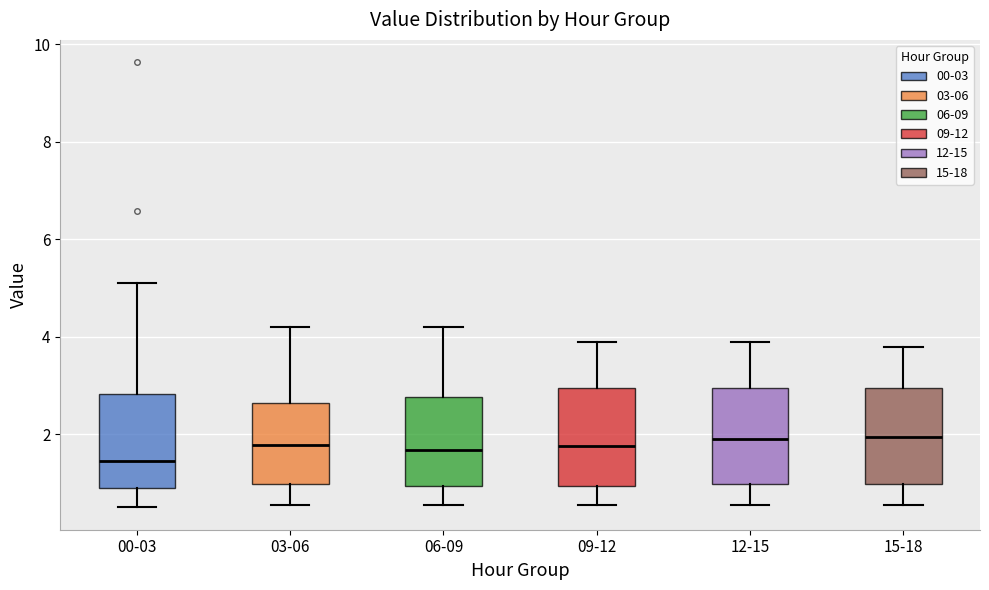

Reading left to right, read every box against the y-axis: the position of its median line, the range the box covers, and the ends of its whiskers. The values are not printed on the chart, so give them approximately, as read against the axis.

00-03: median 1.4, box 0.8 to 2.8, whiskers 0.6 to 5.2
03-06: median 1.8, box 1.0 to 2.6, whiskers 0.6 to 4.2
06-09: median 1.6, box 1.0 to 2.8, whiskers 0.6 to 4.2
09-12: median 1.8, box 1.0 to 3.0, whiskers 0.6 to 4.0
12-15: median 2.0, box 1.0 to 3.0, whiskers 0.6 to 4.0
15-18: median 2.0, box 1.0 to 3.0, whiskers 0.6 to 3.8